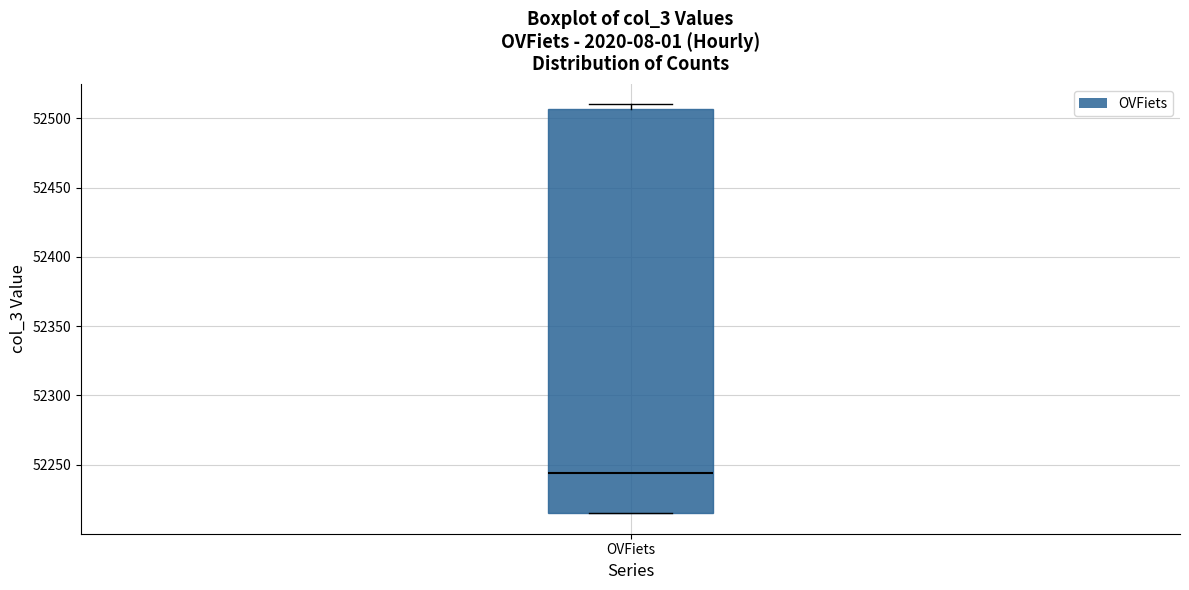

Transcribe this box plot: give where the median line is, the range the box spans, and where the two whiskers end, as read against the y-axis. The values are not printed on the chart, so give them approximately, as read against the axis.

median 52245, box 52215 to 52505, whiskers 52215 to 52510